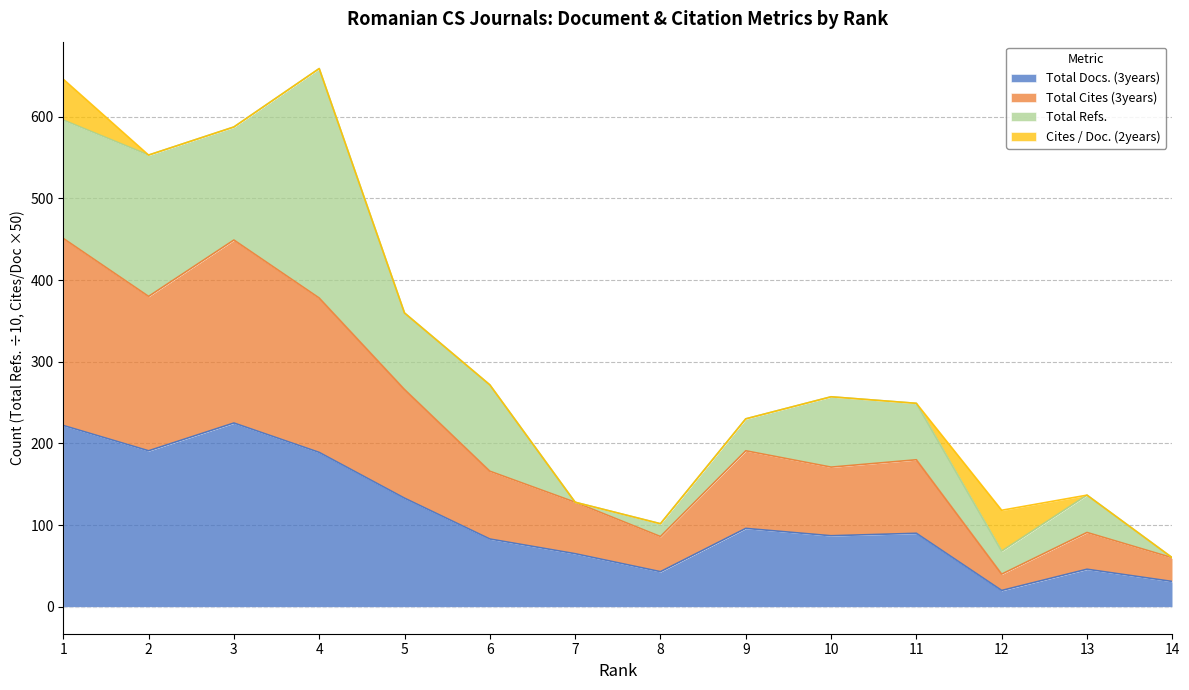

The Total Docs. (3years) series shows 43 at 8. True or false?

True